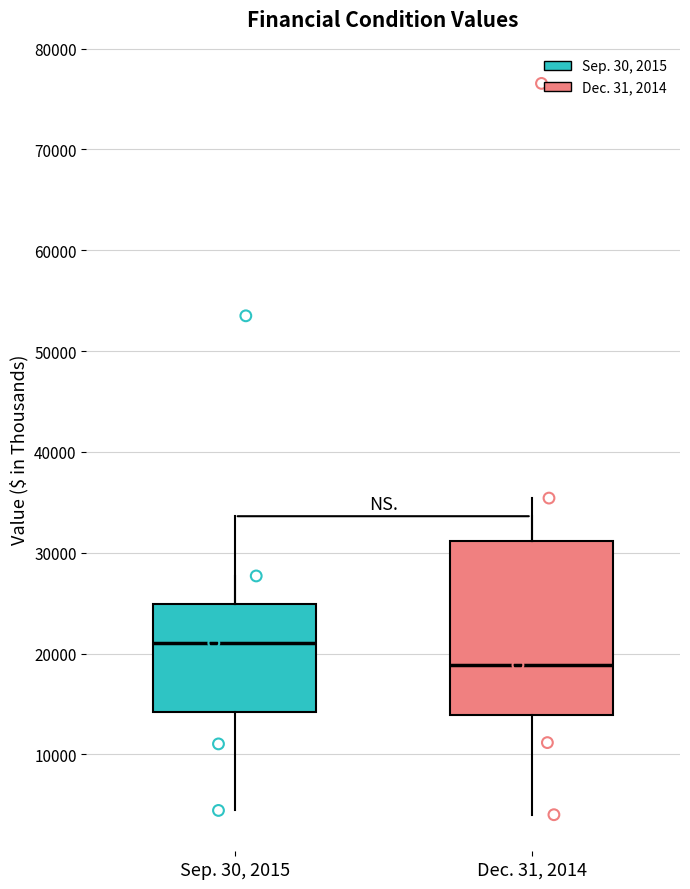

Reading left to right, read every box against the y-axis: the position of its median line, the range the box covers, and the ends of its whiskers. The values are not printed on the chart, so give them approximately, as read against the axis.

Sep. 30, 2015: median 21000, box 14000 to 25000, whiskers 4000 to 28000
Dec. 31, 2014: median 19000, box 14000 to 31000, whiskers 4000 to 35000